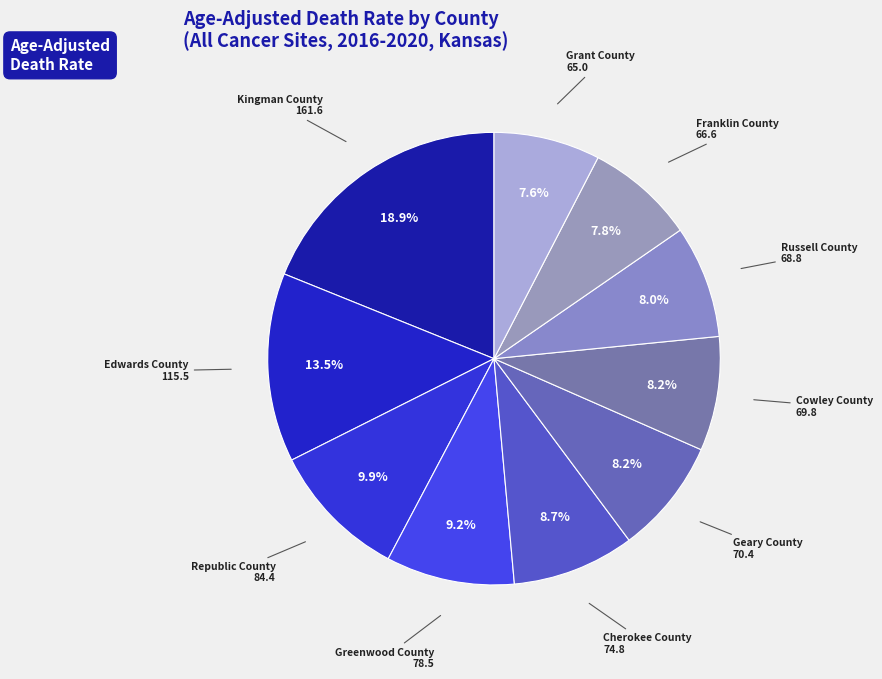

Is there a majority slice in this chart?

No